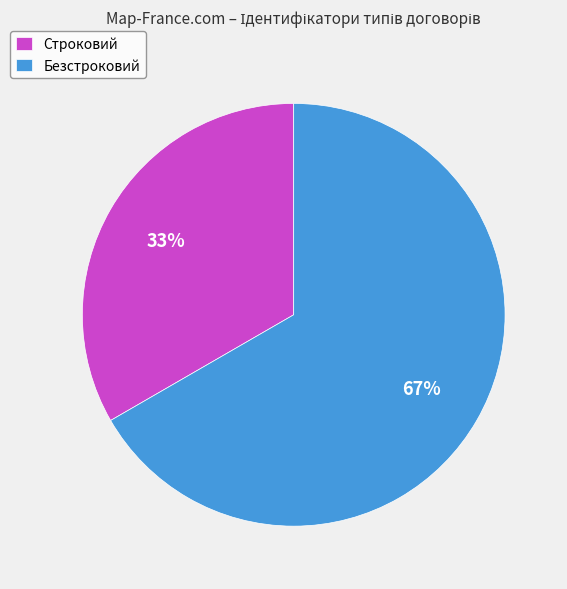

The Безстроковий slice represents 67% of the pie. True or false?

True